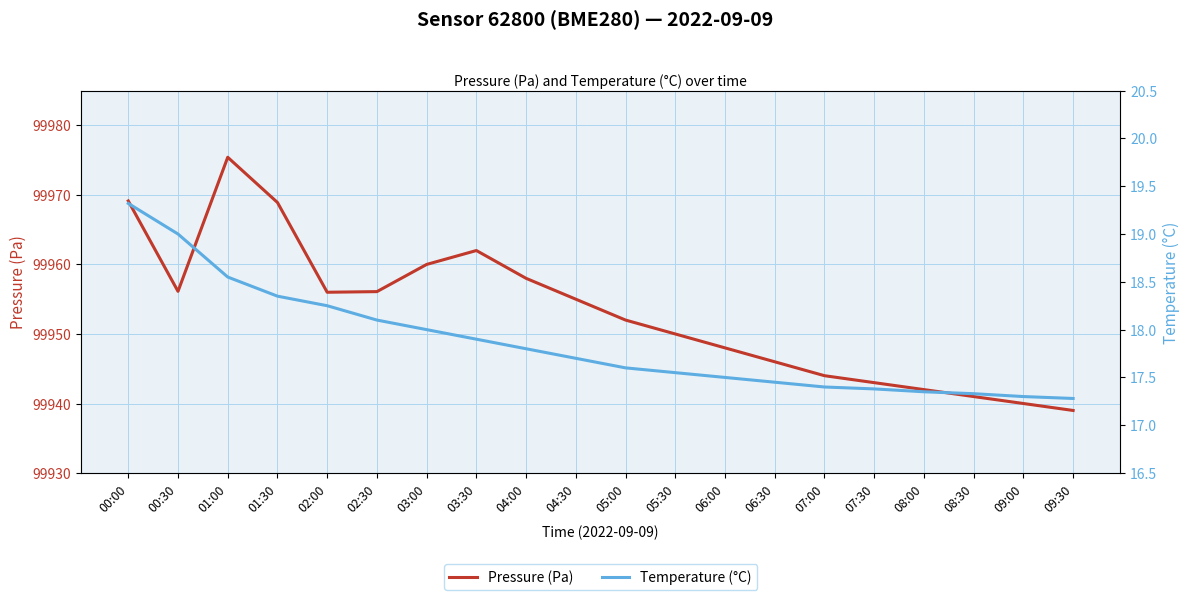

What is the label of the 11th point from the right?

04:30